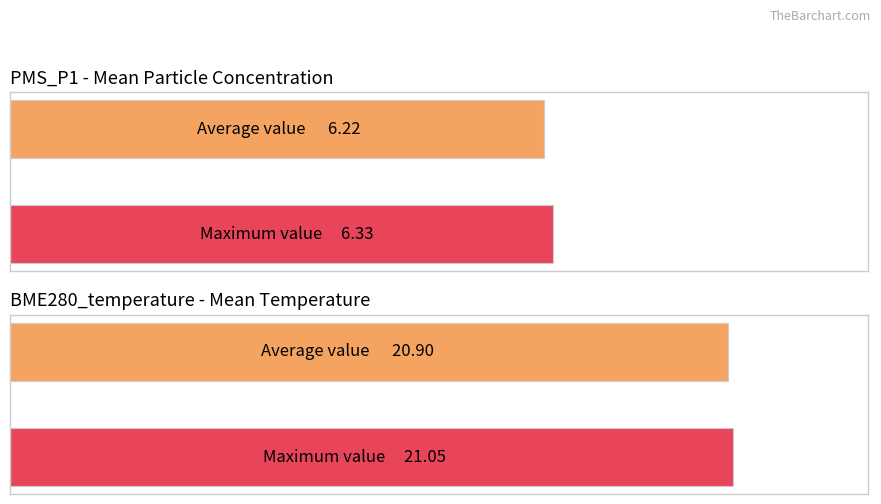

The Average utilization series shows 8.7 at BME280_temperature. True or false?

False